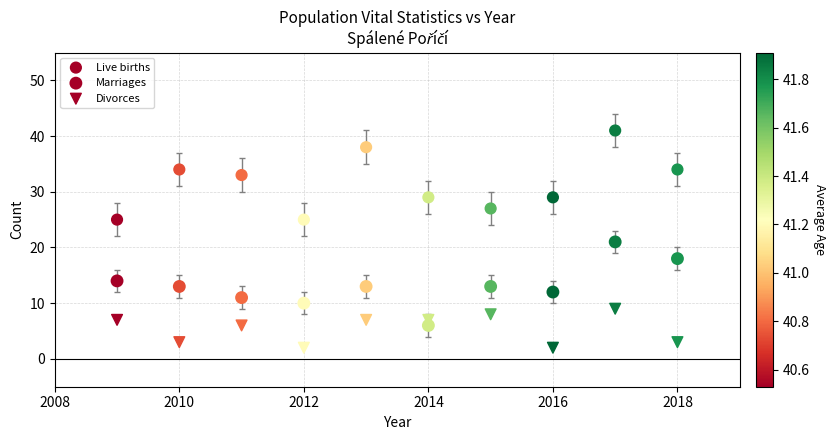

How many data points are displayed?

30